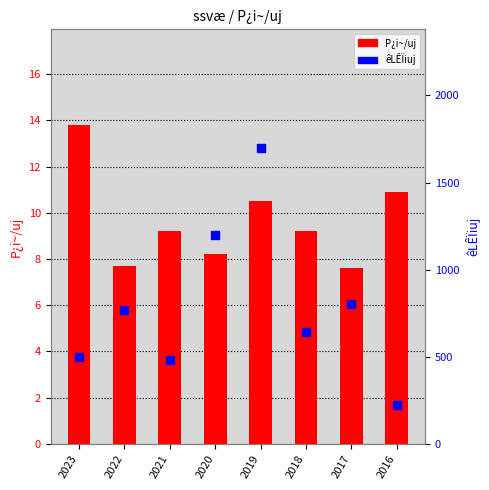

How many data points in êLÊÏiuj are less than 770?

4